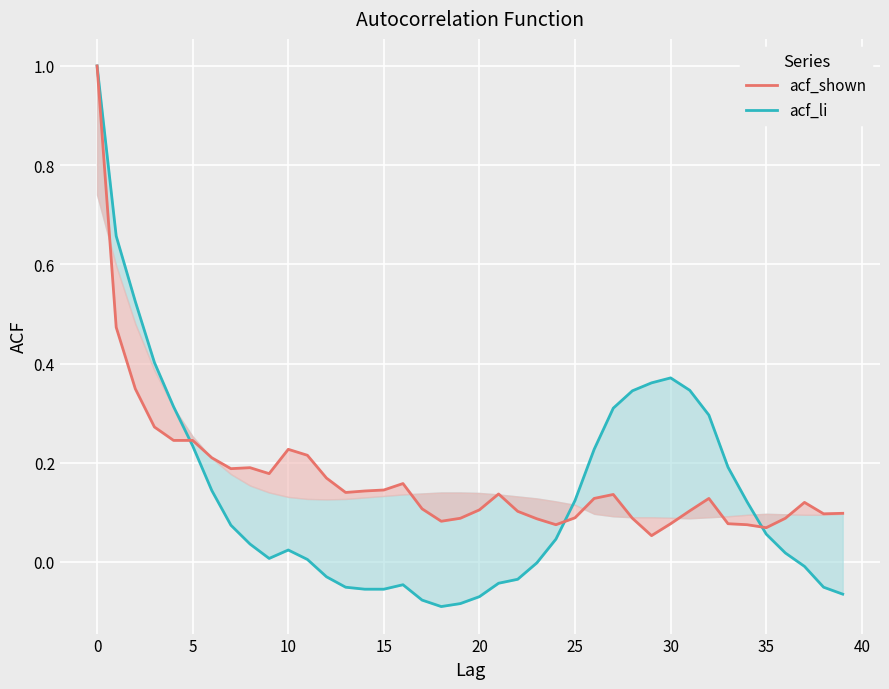

How many data points does each series have?

40